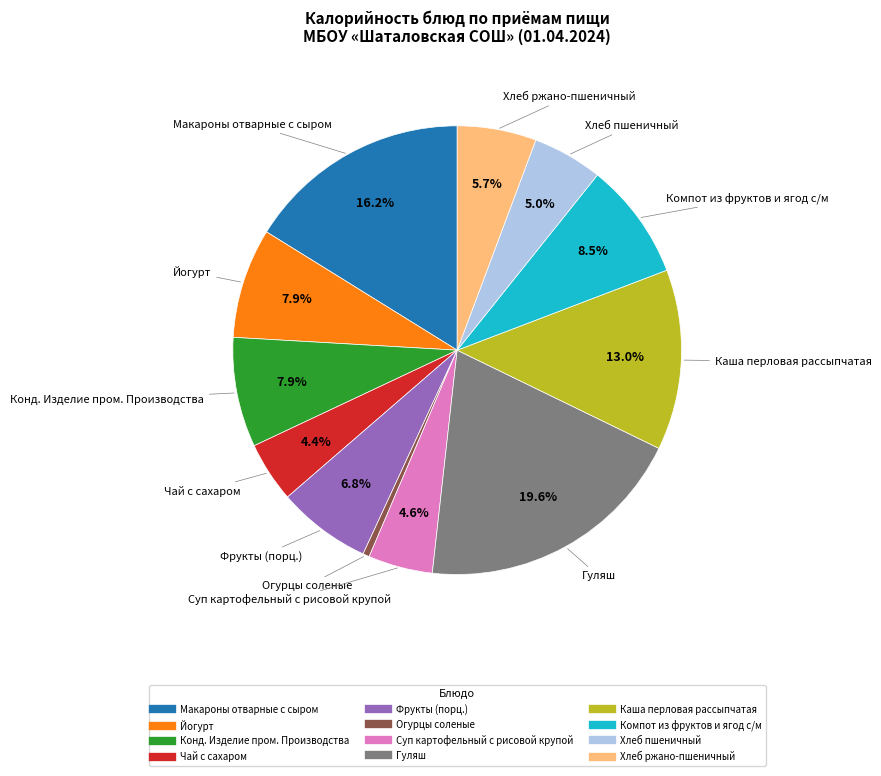

Which slice is the largest?

Гуляш